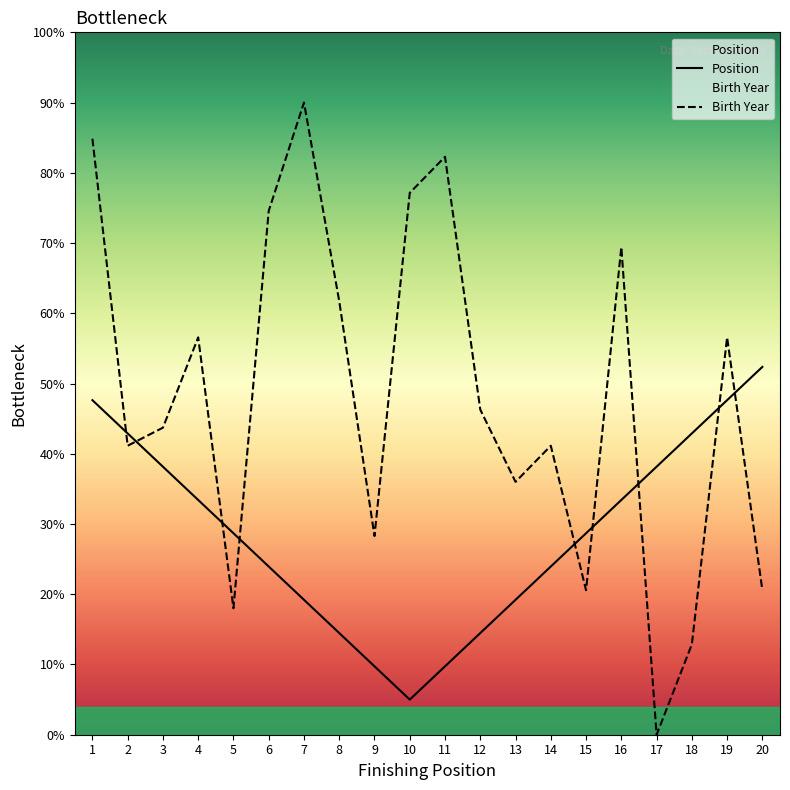

At which category is the sum across all series the highest?

1